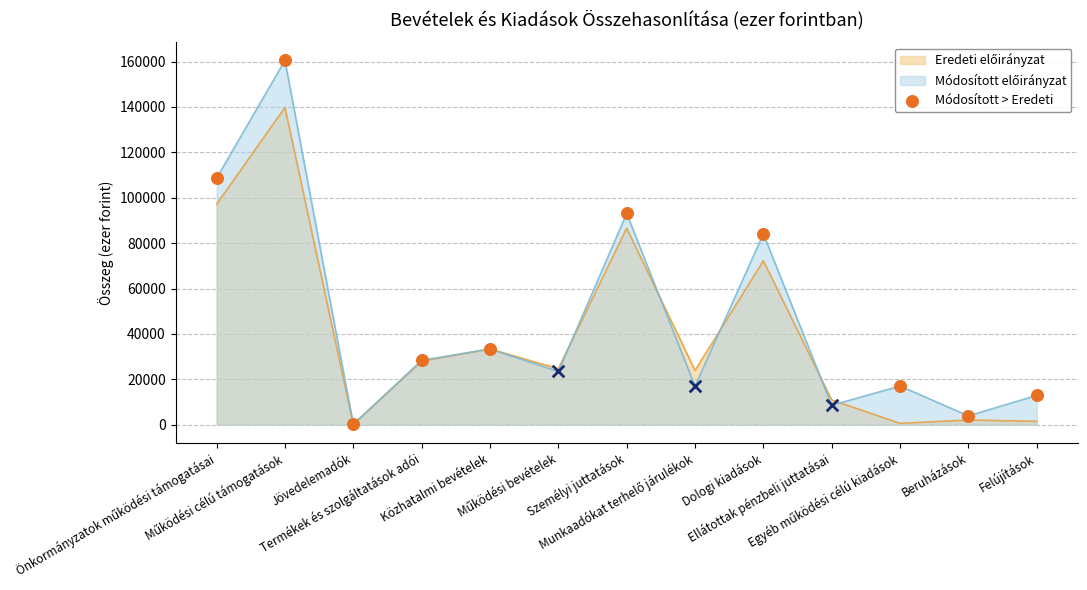

Which series has the largest total across all categories?

Módosított előirányzat